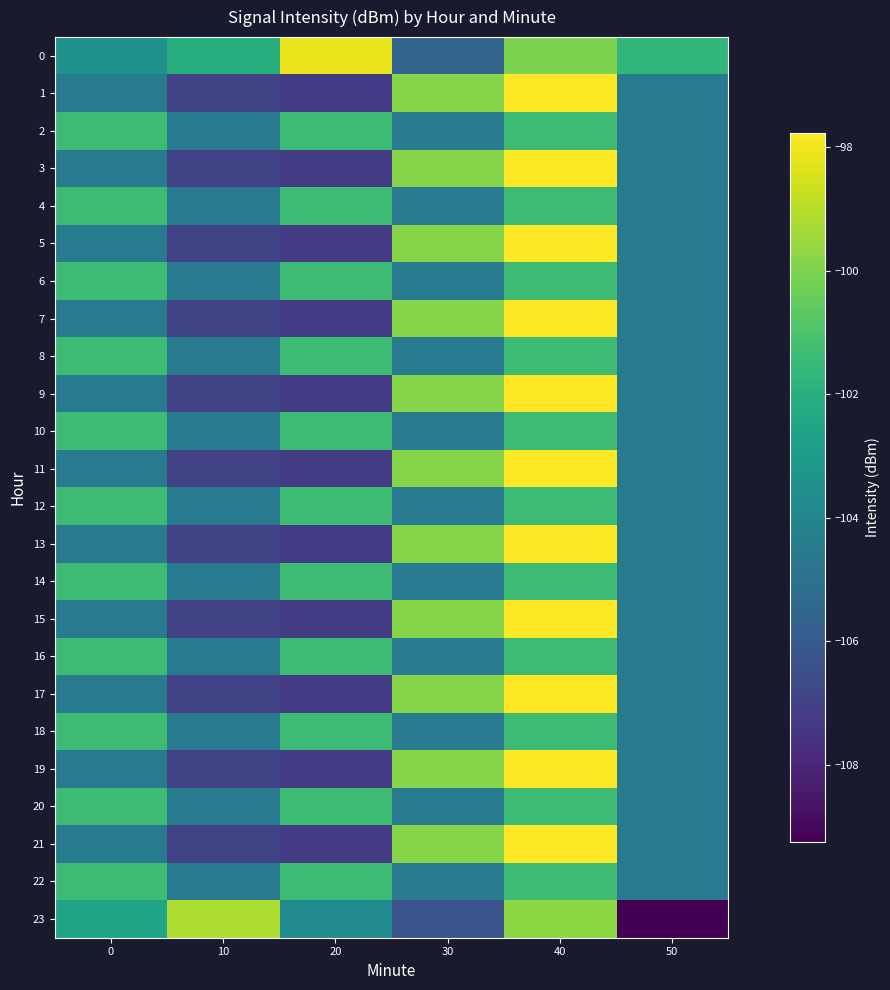

Between 30 and 40, which series saw the biggest shift?

23